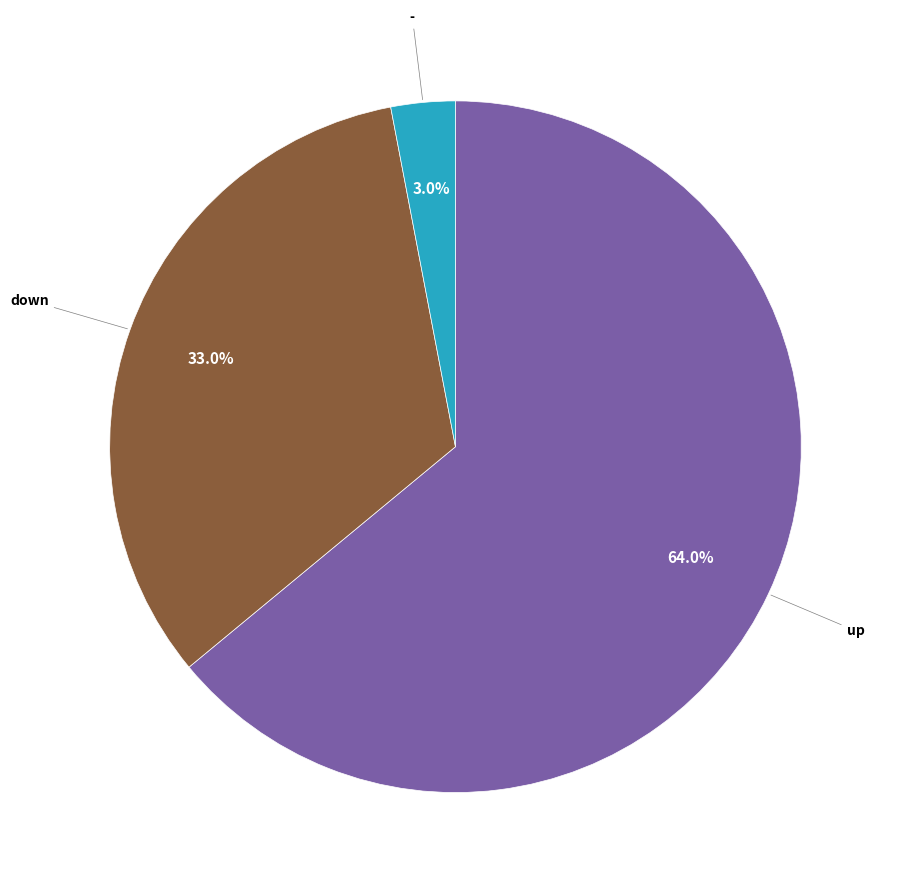

Is there any slice that represents more than half of the pie?

Yes